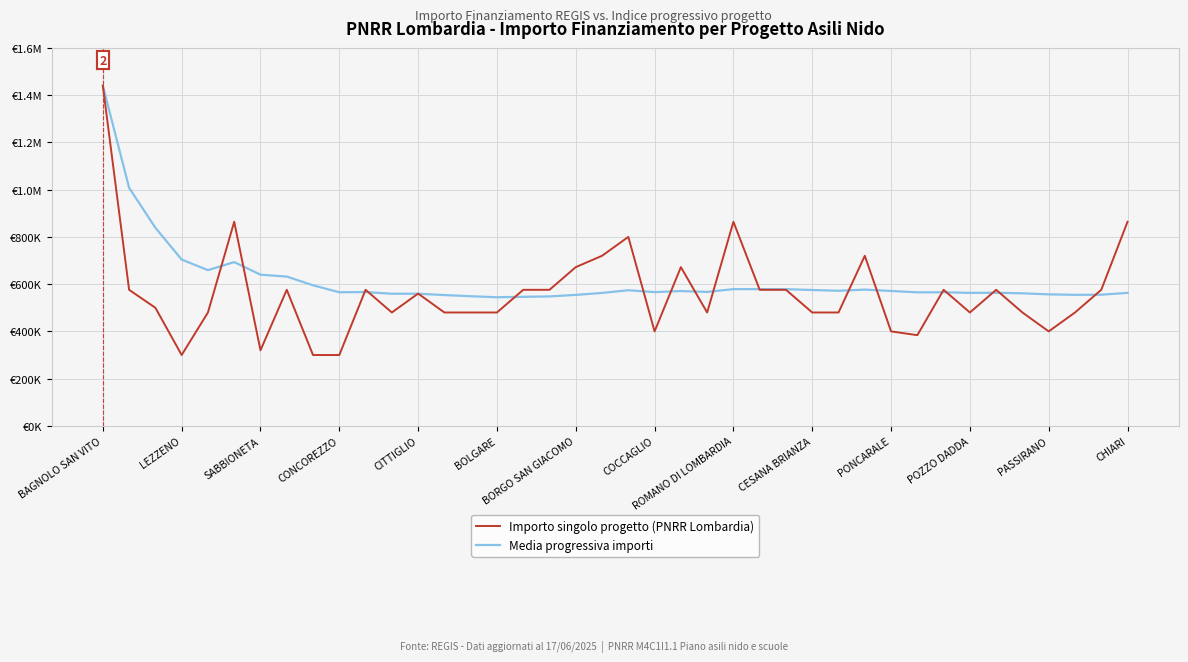

At which category is the sum across all series the highest?

BAGNOLO SAN VITO